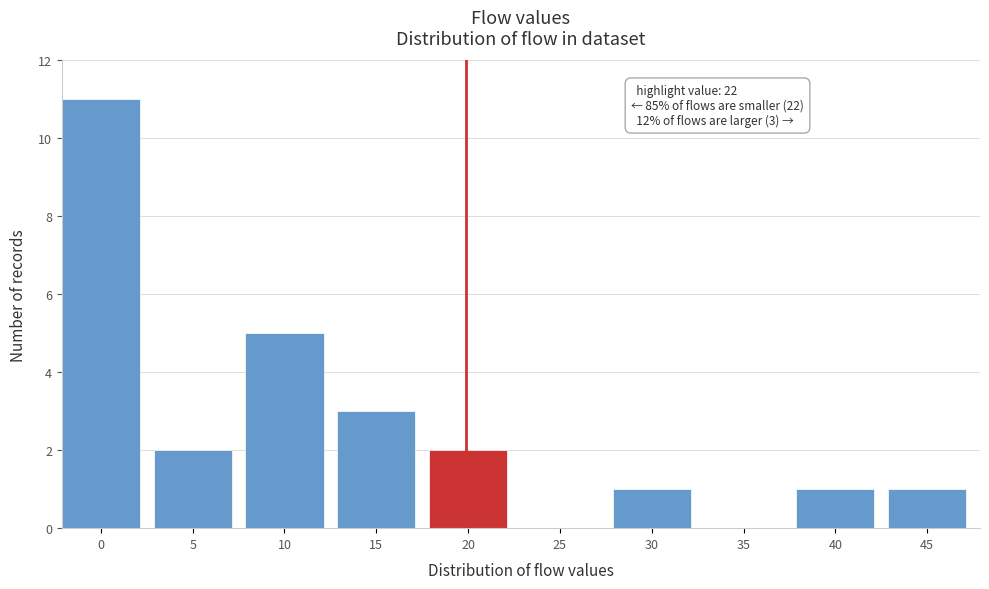

Reading left to right, what are all the values shown in this chart?

0=11	5=2	10=5	15=3	20=2	25=0	30=1	35=0	40=1	45=1